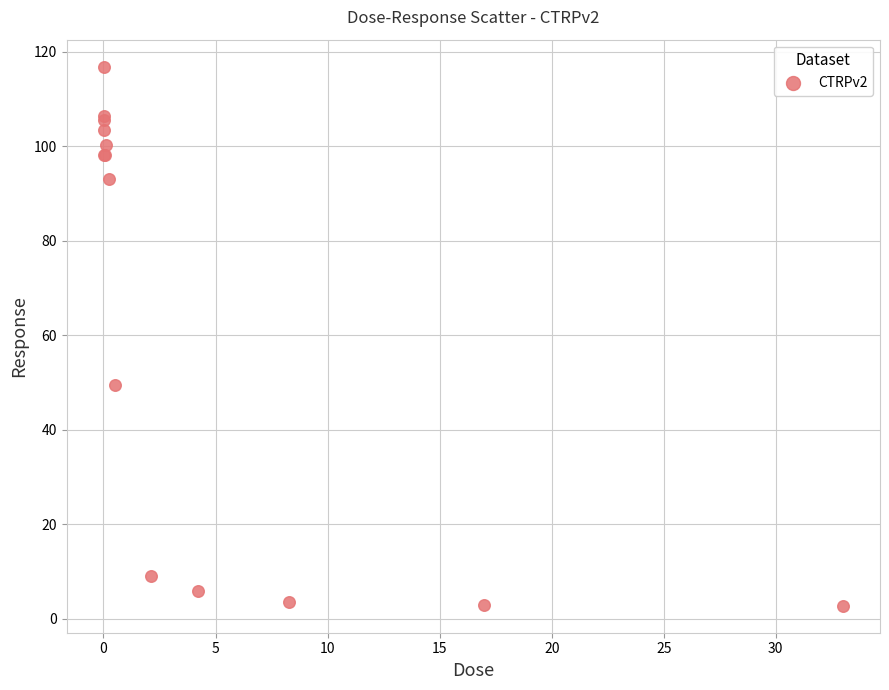

What Y value in the scatter plot is closest to 59?

49.5